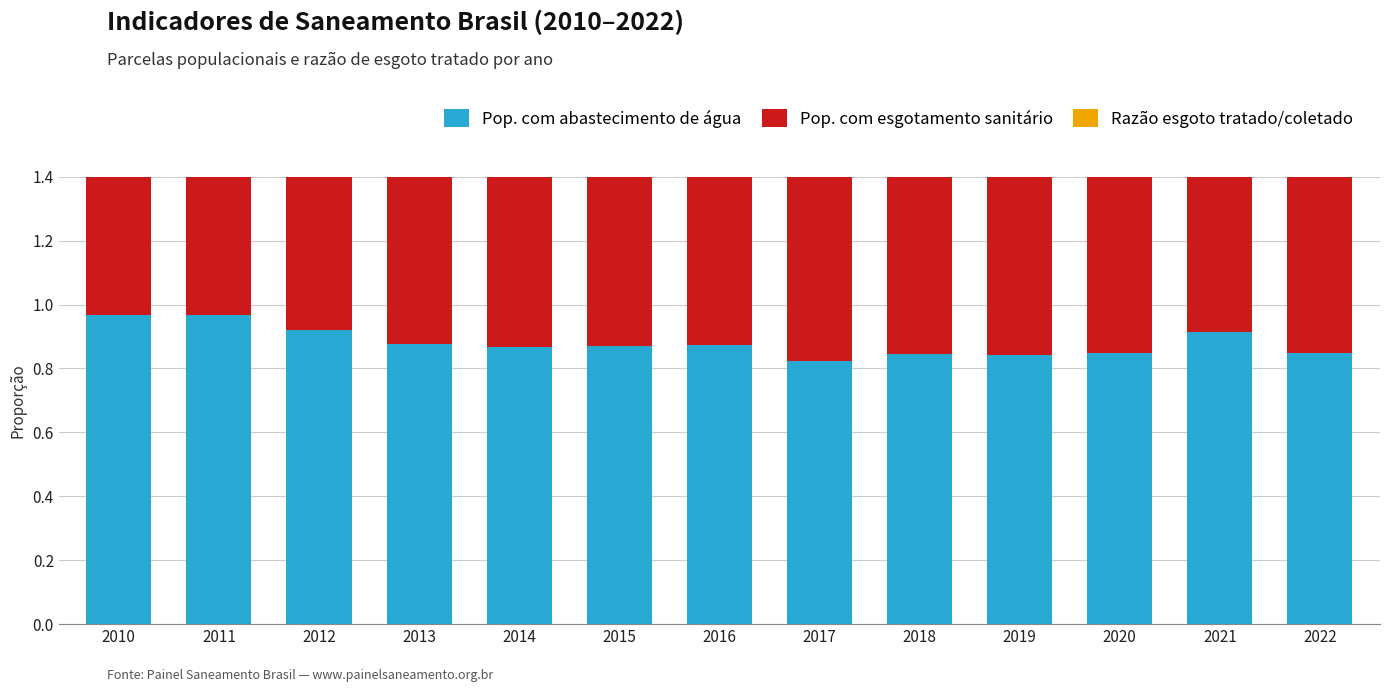

What is the value of the Pop. com abastecimento de água bar at the 7th from the left?

0.9